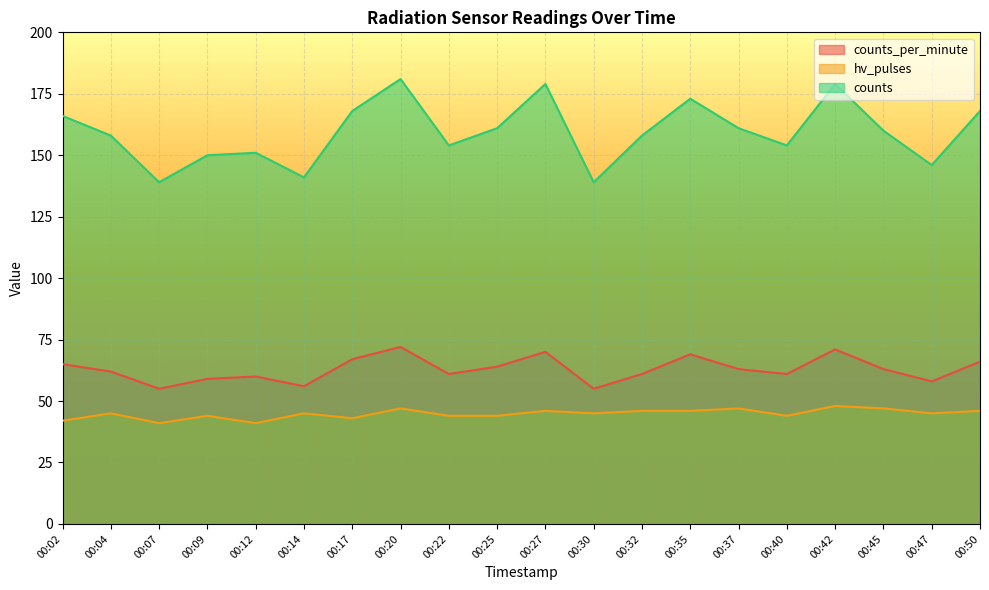

What is the average value of the hv_pulses series?

45